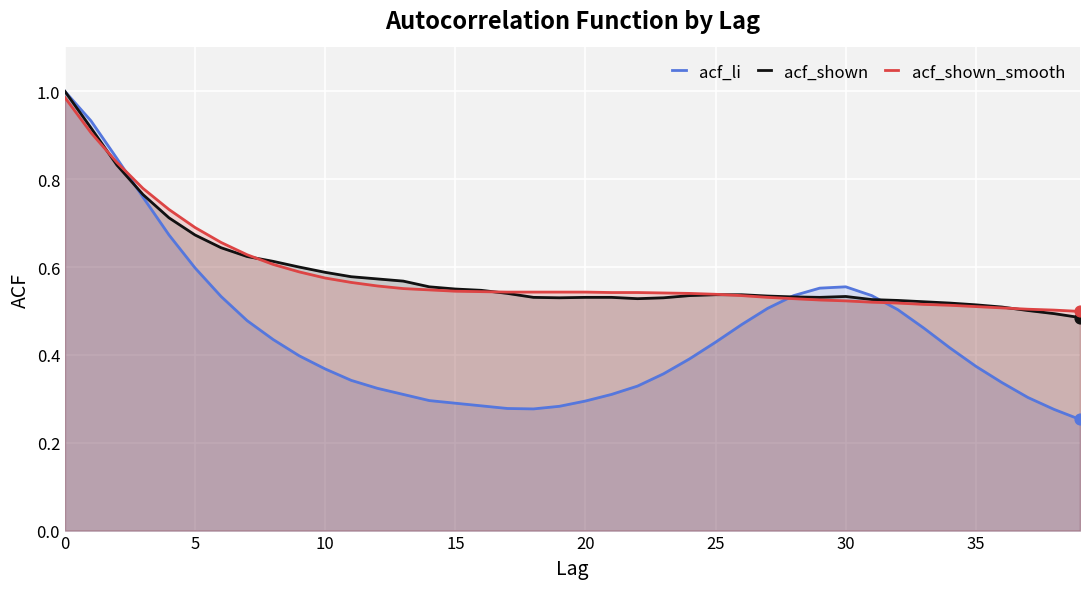

Which series reaches the maximum Y coordinate?

acf_li